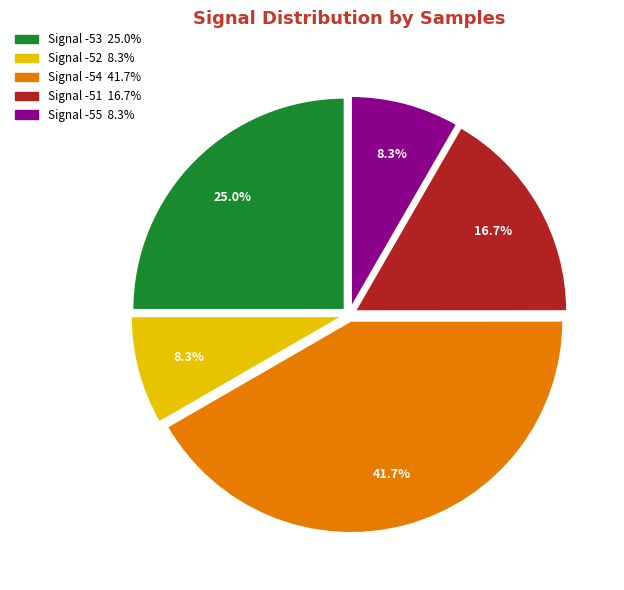

Does any single category account for the majority?

No